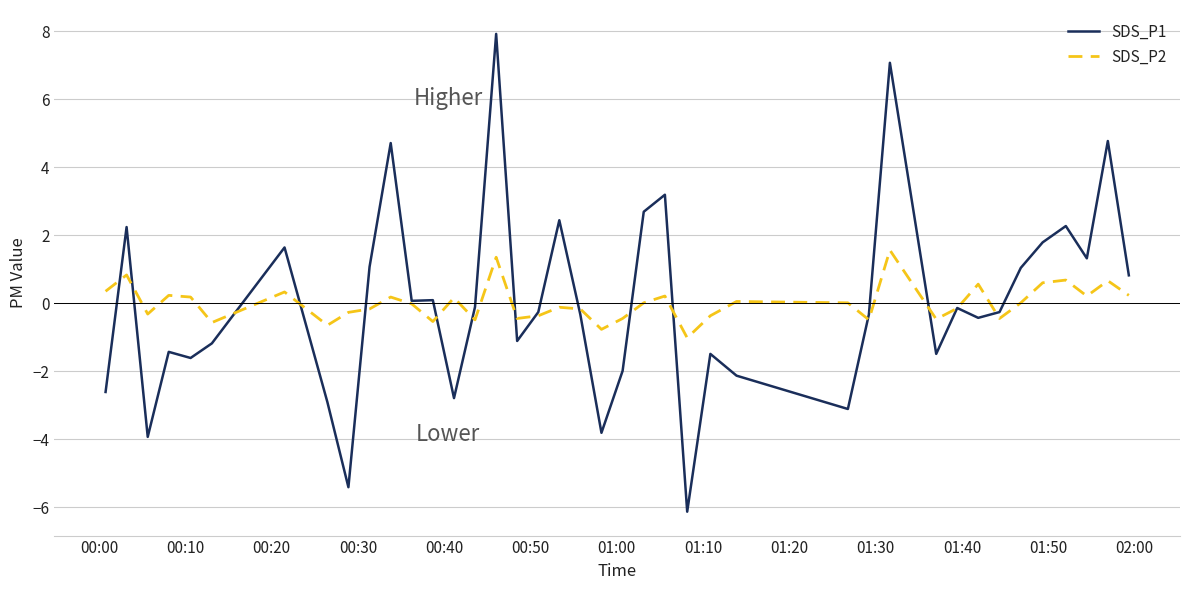

List the series in order of their peak value, lowest first.

SDS_P2, SDS_P1